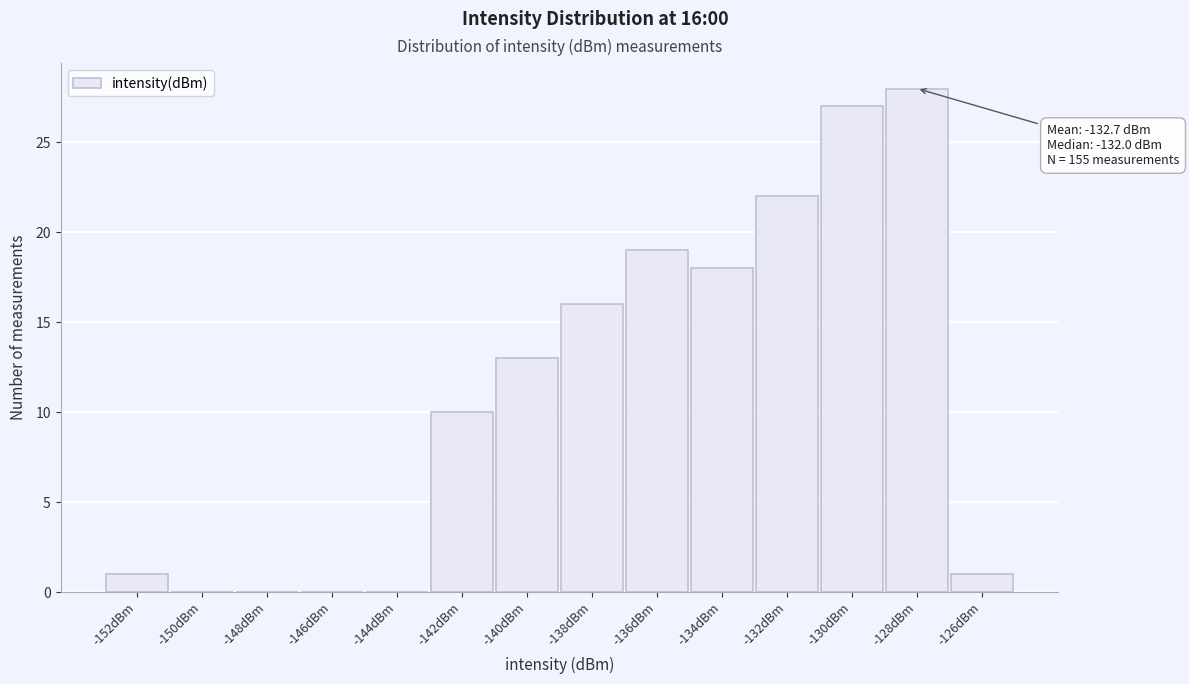

Reading right to left, list all the values displayed in this chart.

-126dBm=1	-128dBm=28	-130dBm=27	-132dBm=22	-134dBm=18	-136dBm=19	-138dBm=16	-140dBm=13	-142dBm=10	-144dBm=0	-146dBm=0	-148dBm=0	-150dBm=0	-152dBm=1